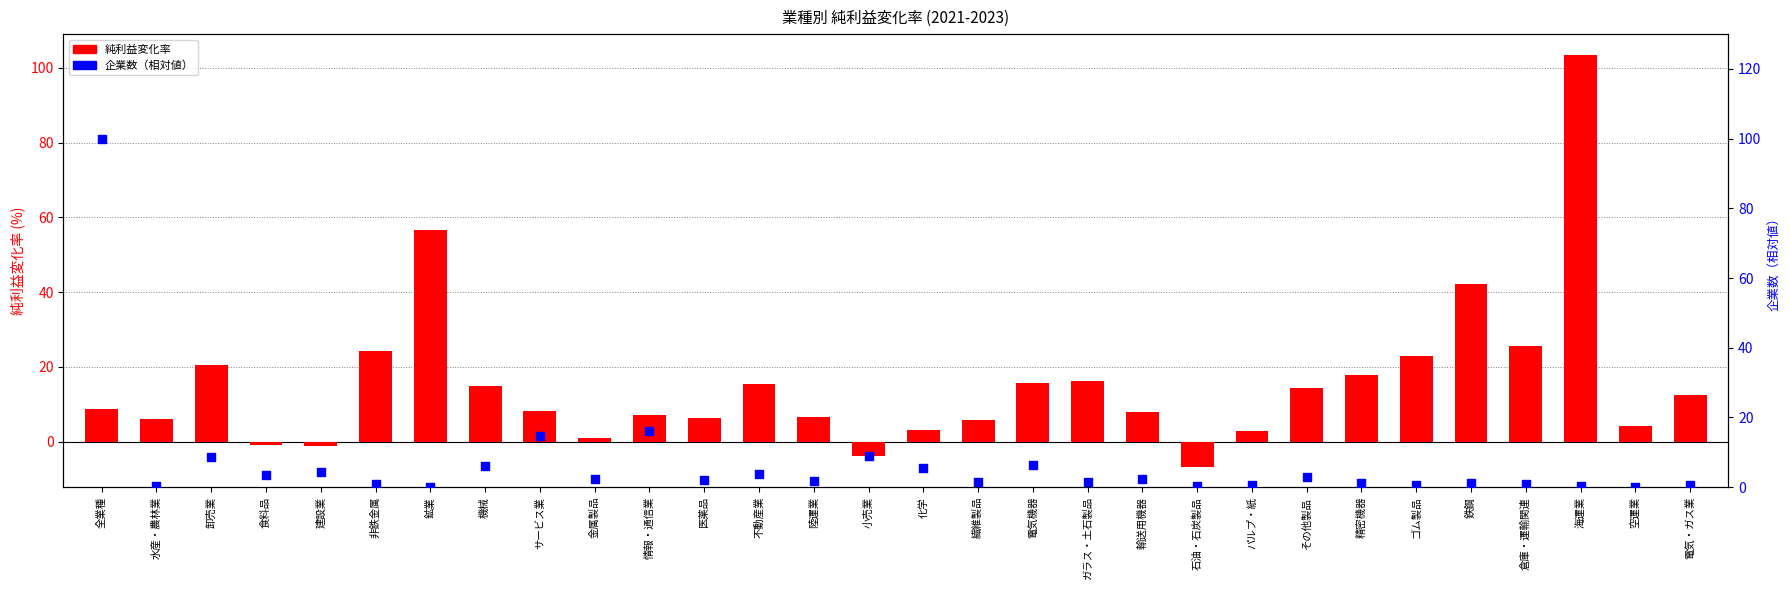

Is the value of 純利益変化率 at 食料品 greater than the value of 企業数（相対値） at 小売業?

No